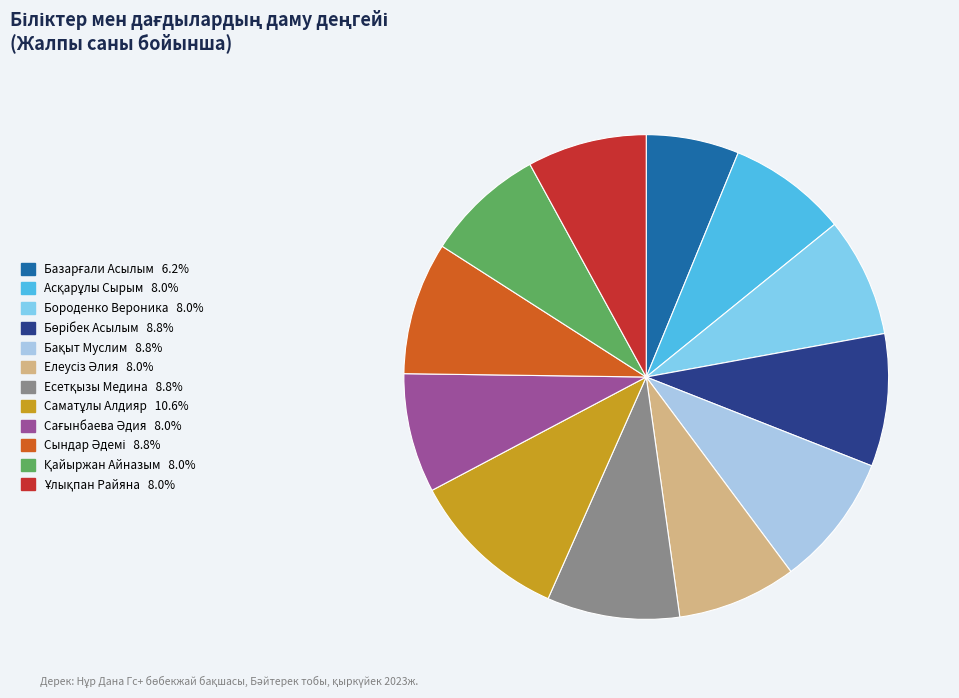

Is there a majority slice in this chart?

No